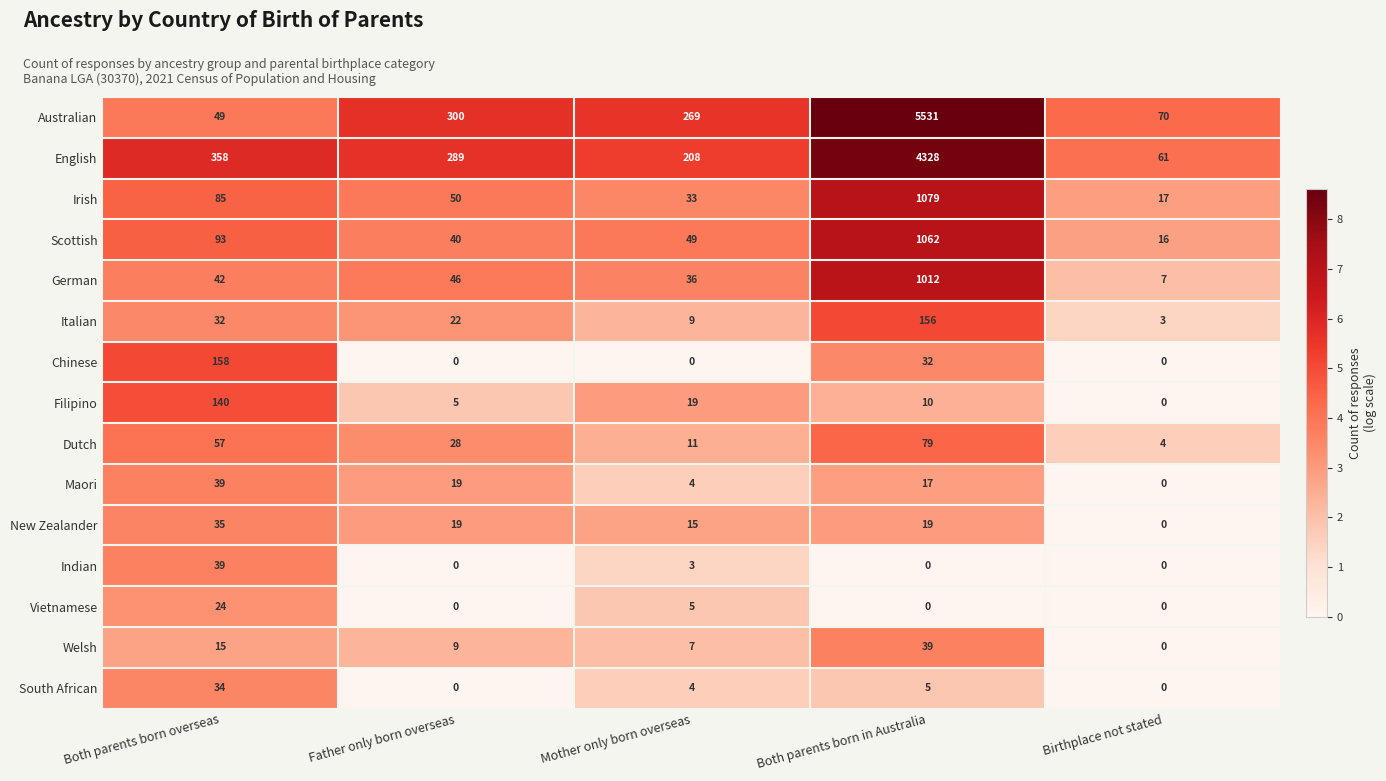

What is the total value across all series at Both parents born overseas?

1200